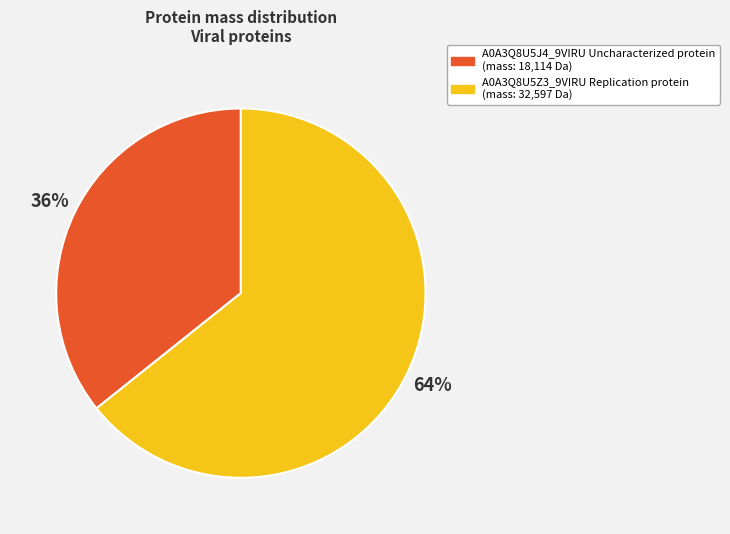

Is there any slice that represents more than half of the pie?

Yes